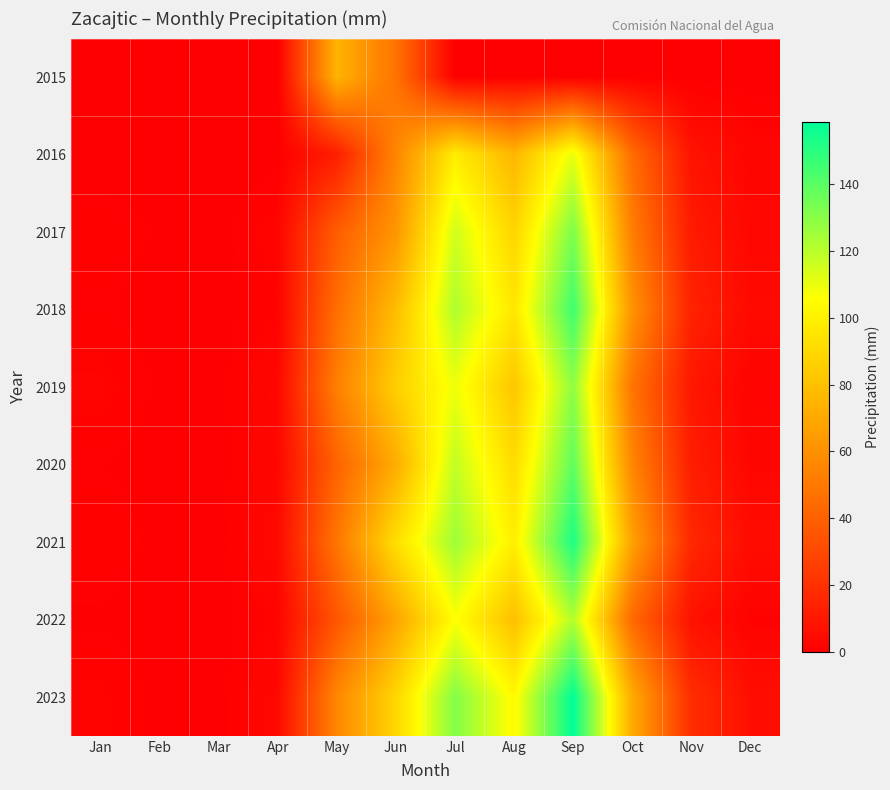

What is the maximum value shown in the chart?

158.4